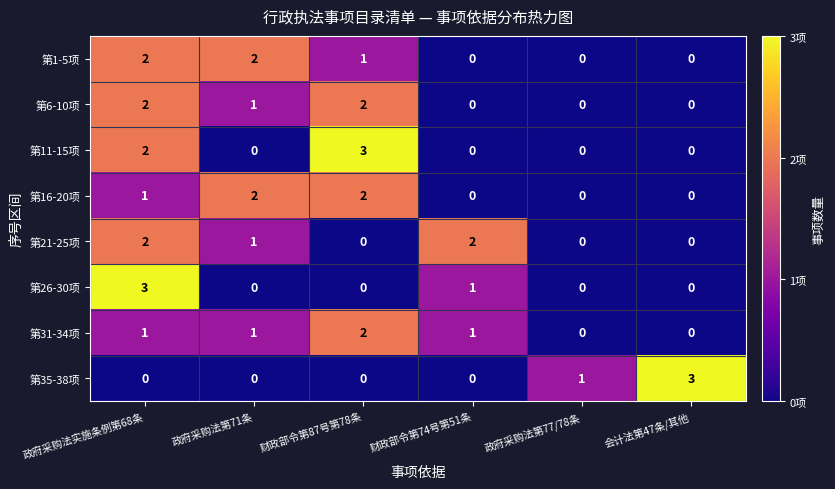

Where does the 第21-25项 series first go above 1?

政府采购法实施条例第68条